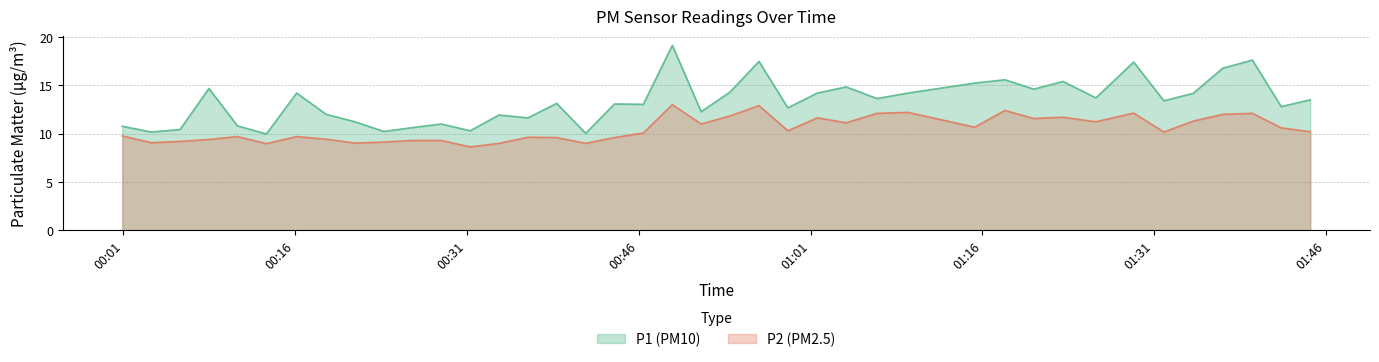

True or false: P1 and P2 intersect in this chart.

False